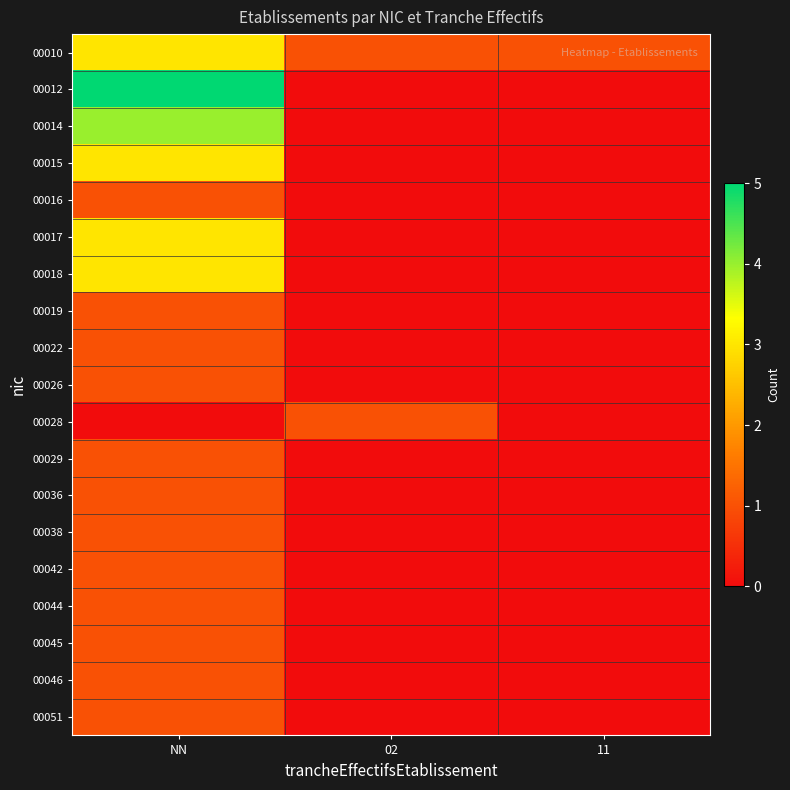

At which category is the sum across all series the highest?

NN